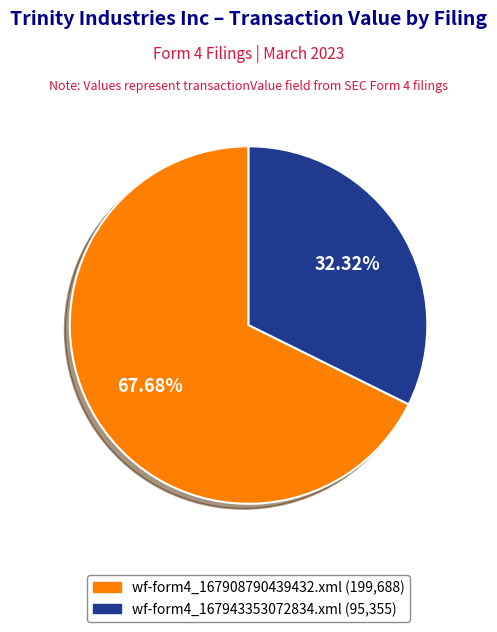

Does wf-form4_167943353072834.xml represent more than half of the total?

No